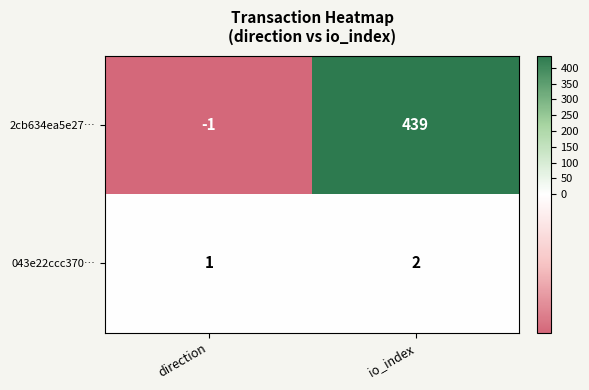

Rank the series by their maximum value, from highest to lowest.

2cb634ea5e27…, 043e22ccc370…